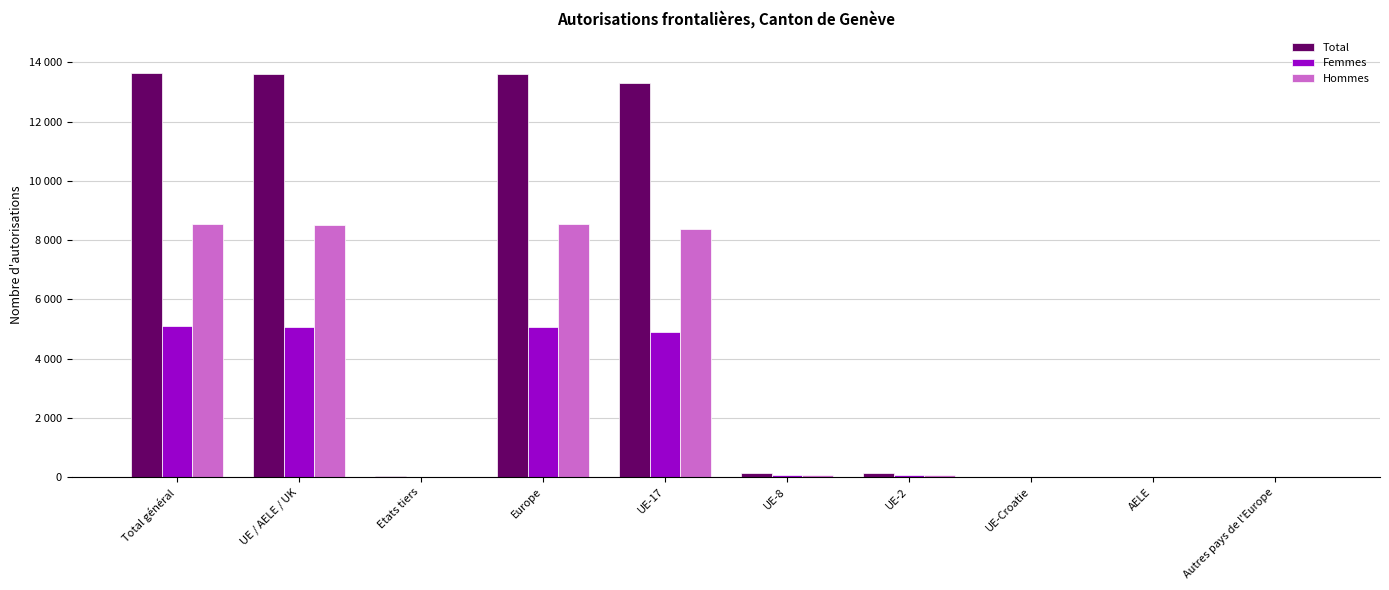

The value of Hommes at UE-2 is 84. True or false?

True